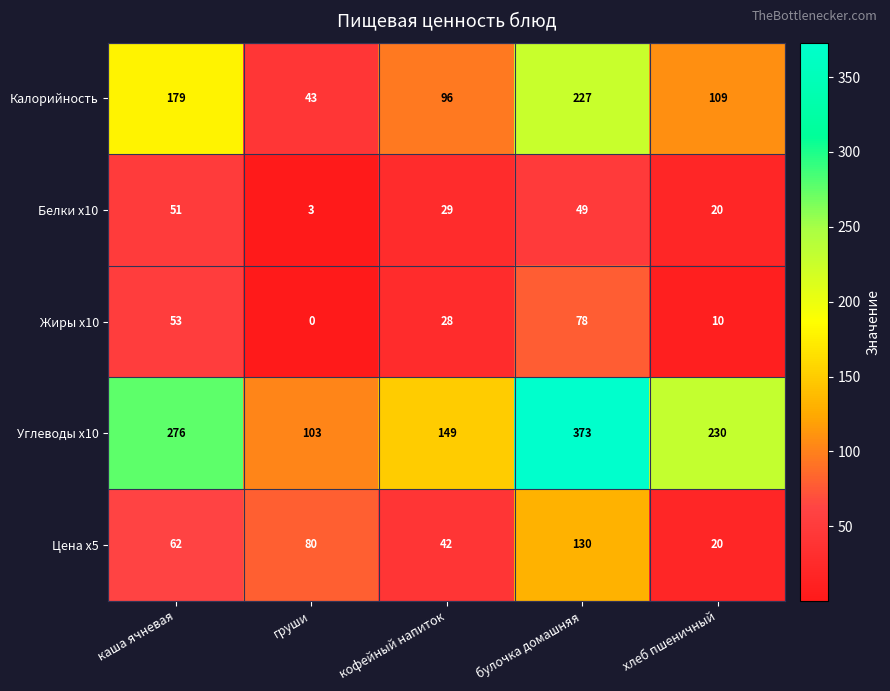

What is the sum of all Цена x5 values?

334